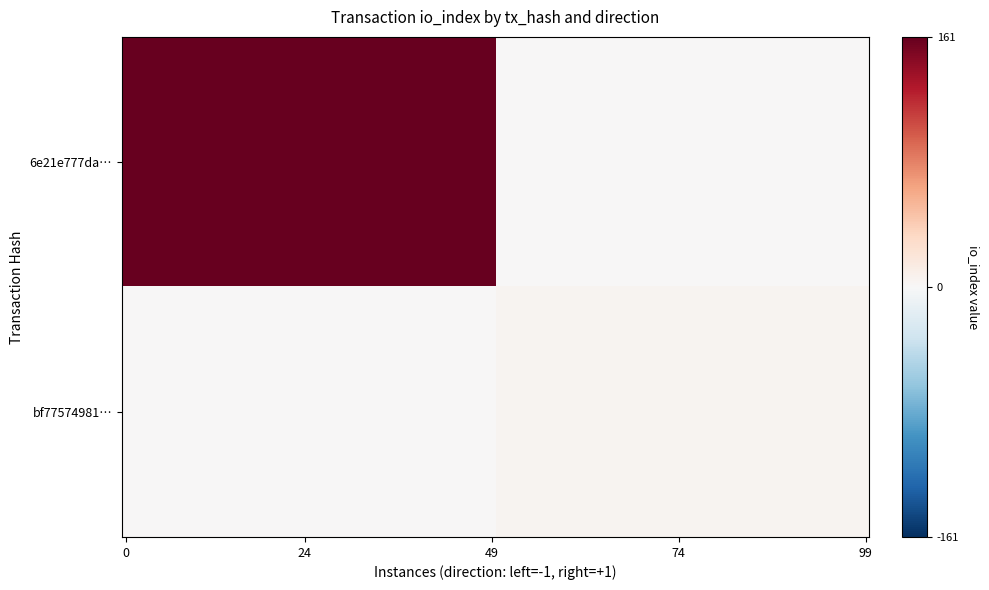

What is the smallest value displayed?

-1